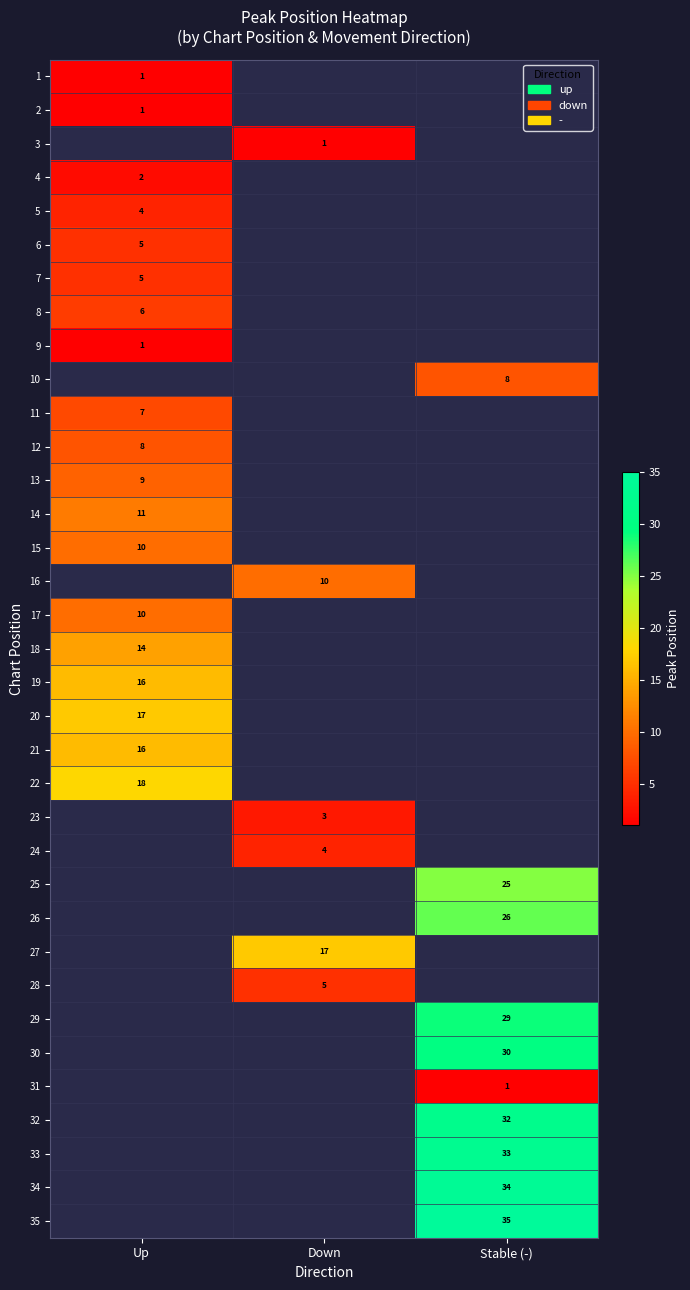

True or false: 31 has a value of 1 at Stable (-).

True